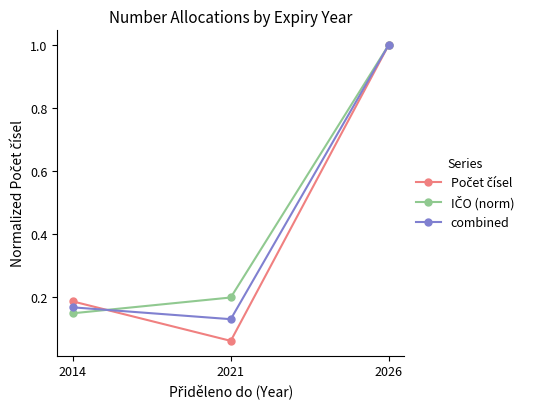

At which category is the sum across all series the highest?

2026